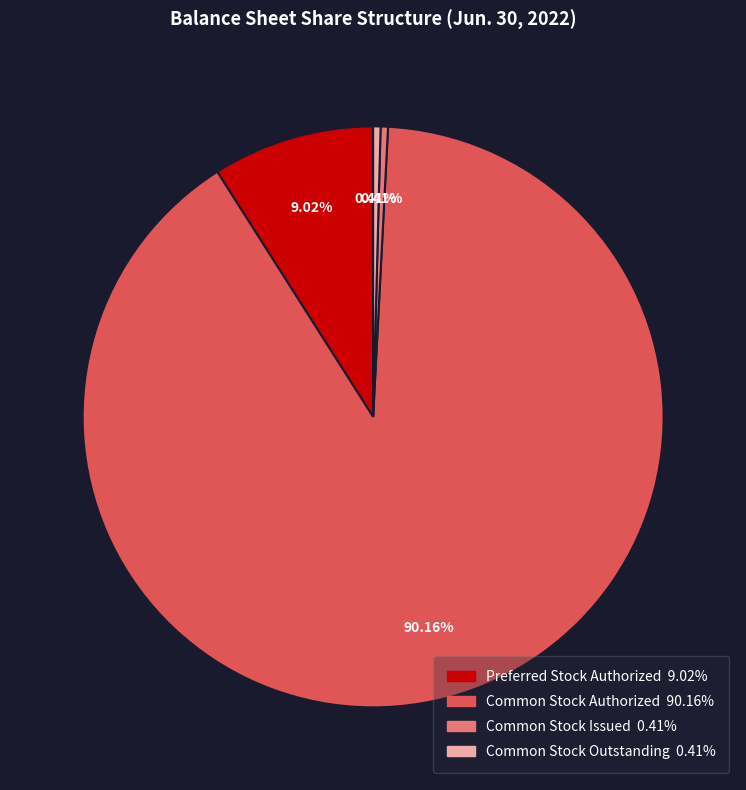

How many segments does this pie chart have?

4